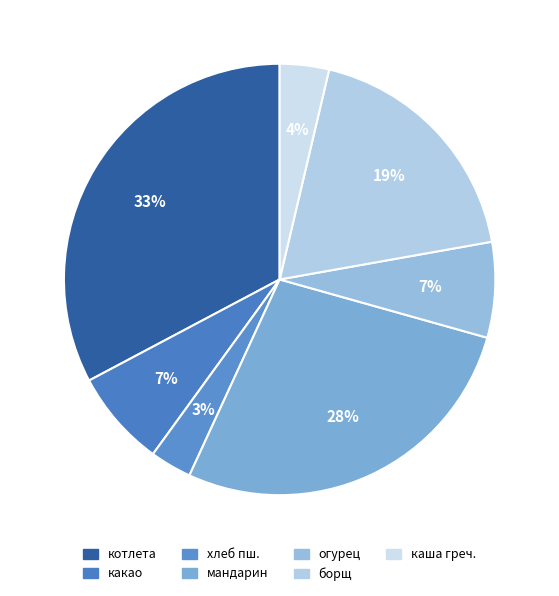

How many segments does this pie chart have?

7